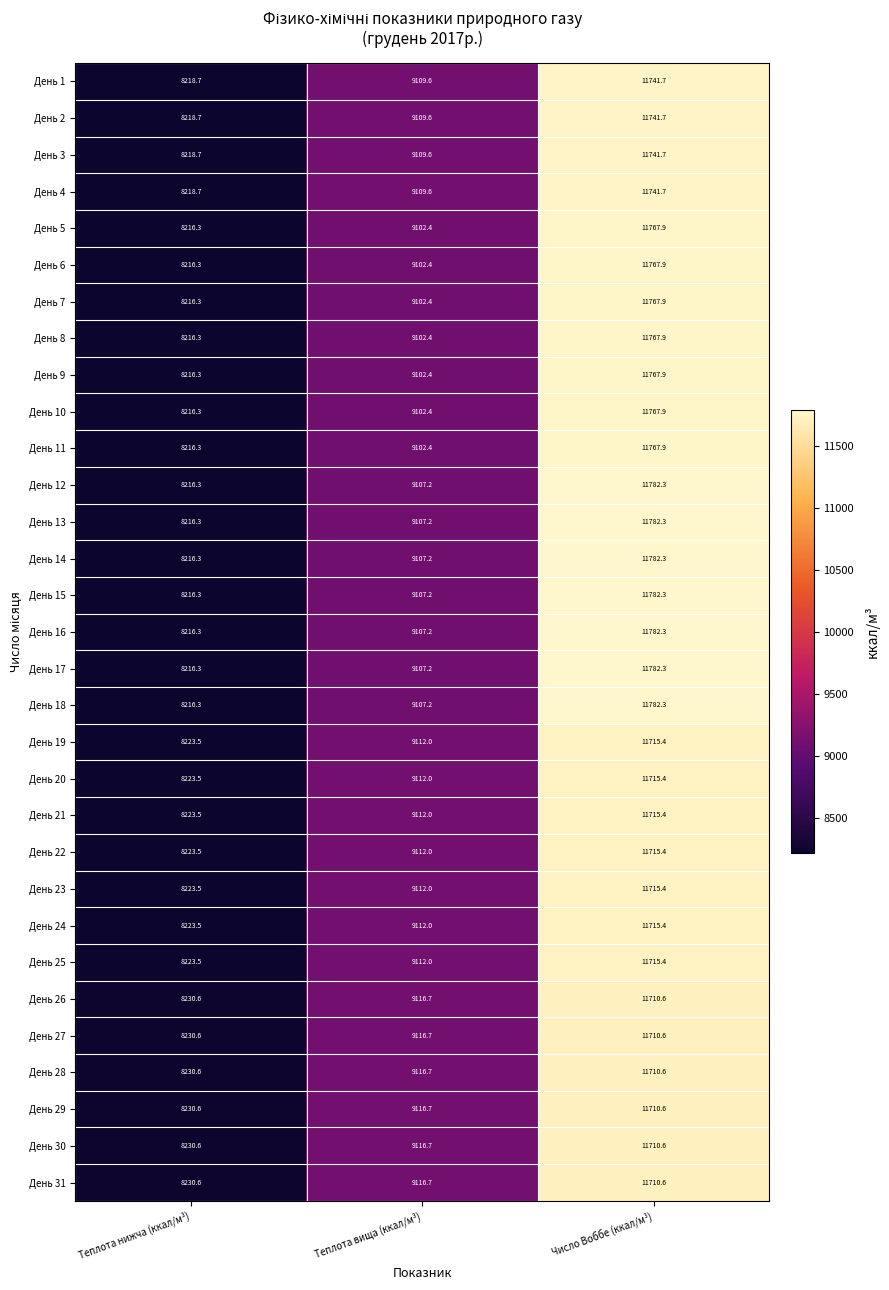

At how many categories does at least one series exceed 8631?

2